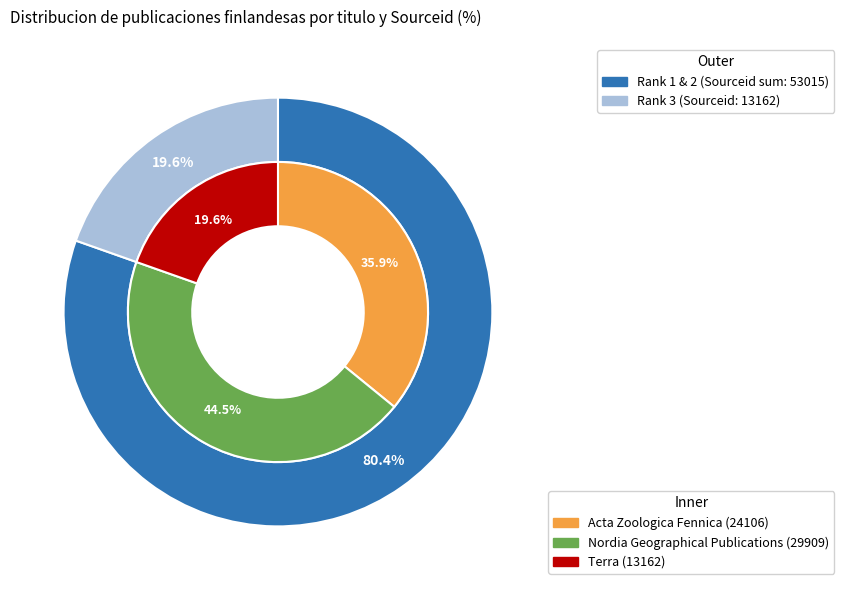

Count the number of slices in the pie.

3